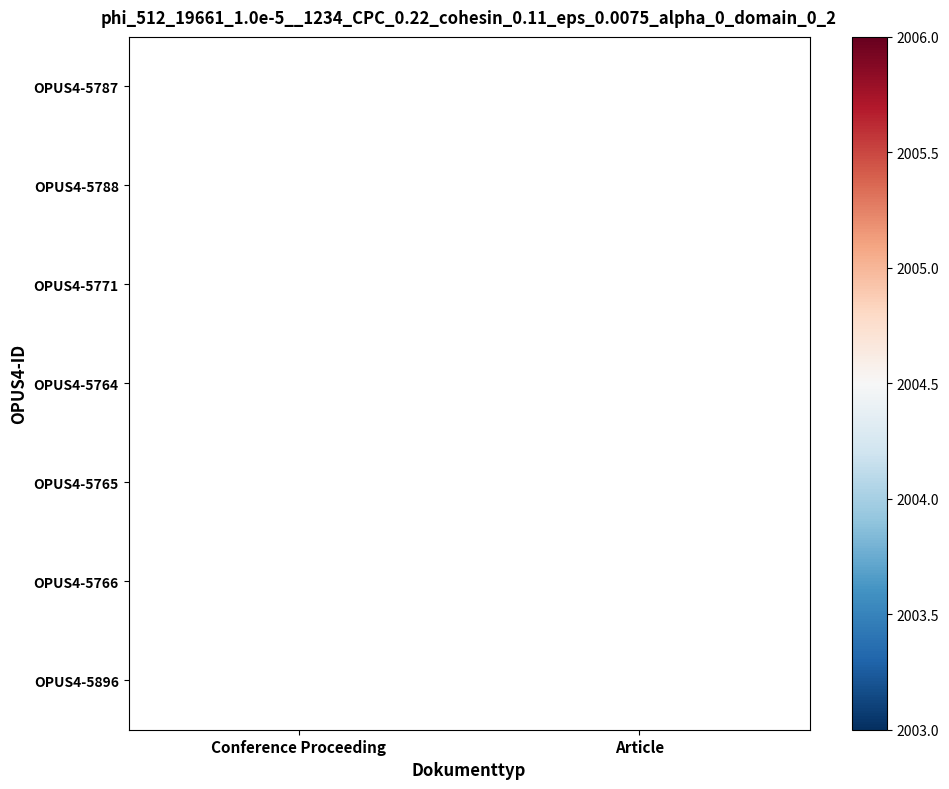

The value of OPUS4-5896 at Conference Proceeding is 2003. True or false?

True